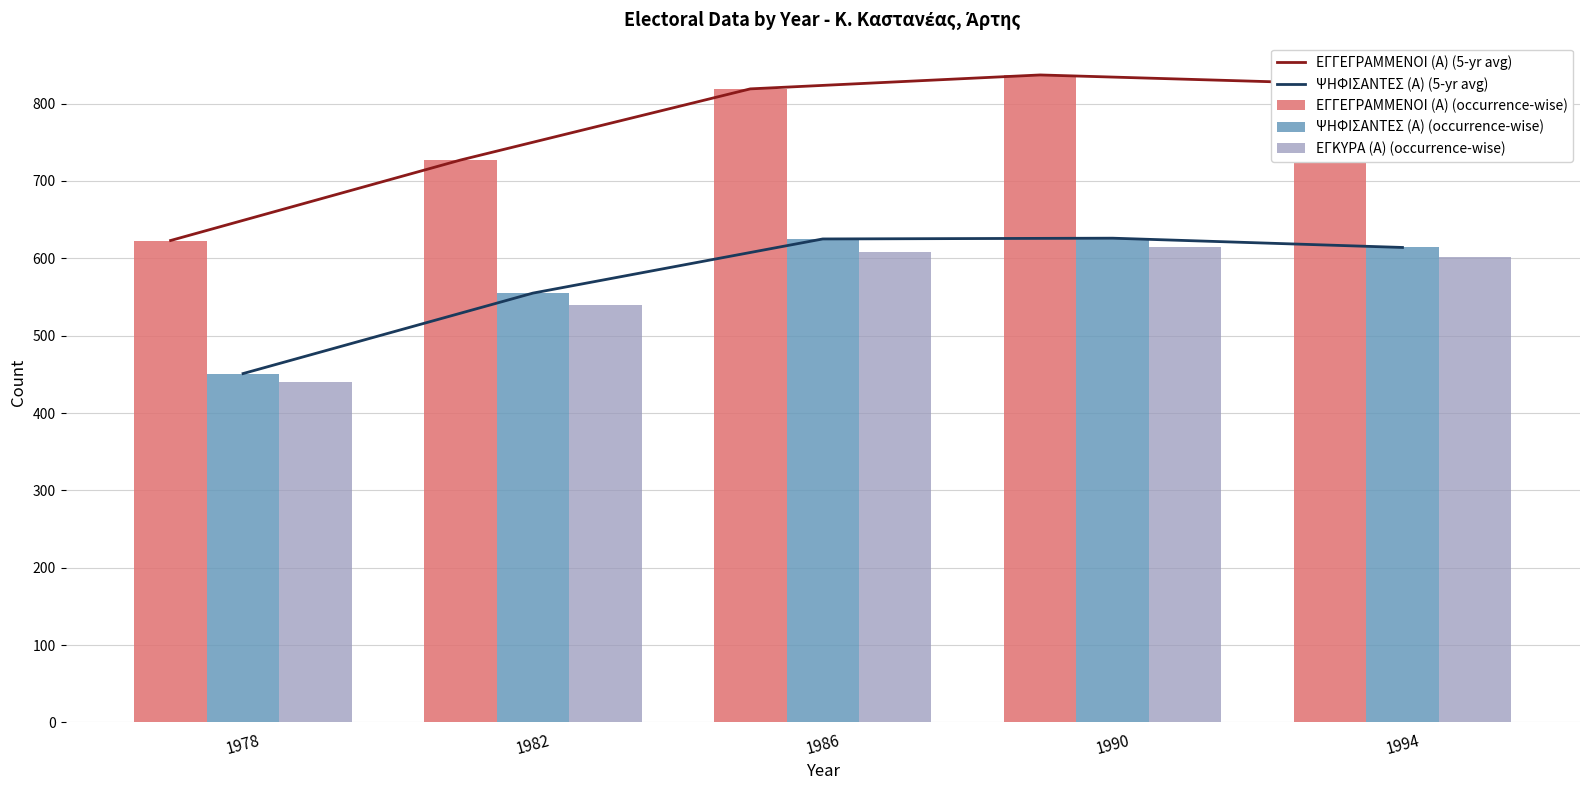

What is the total value across all series at 1990?

3540